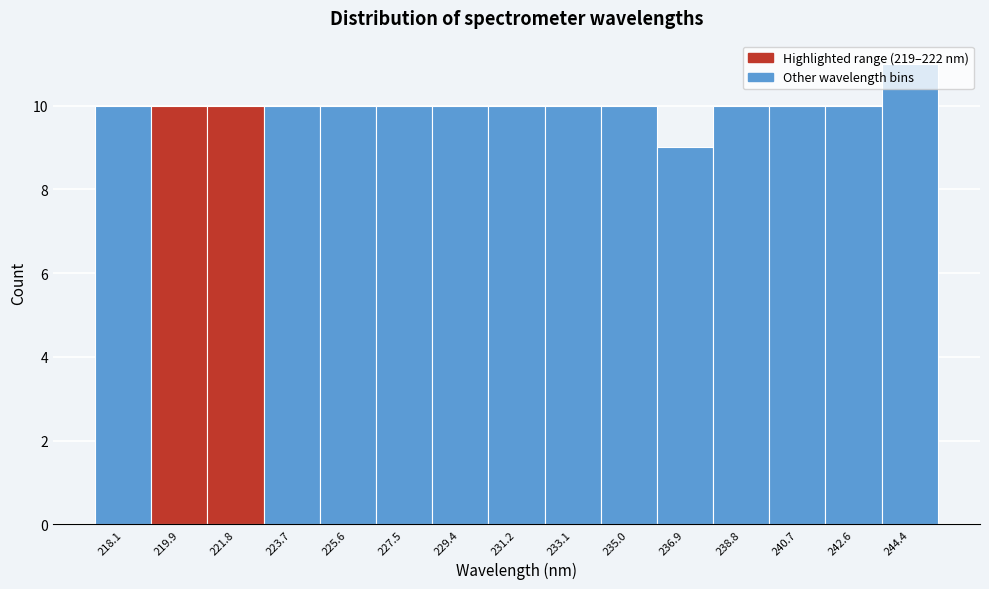

The value at 221.8 is 10. True or false?

True